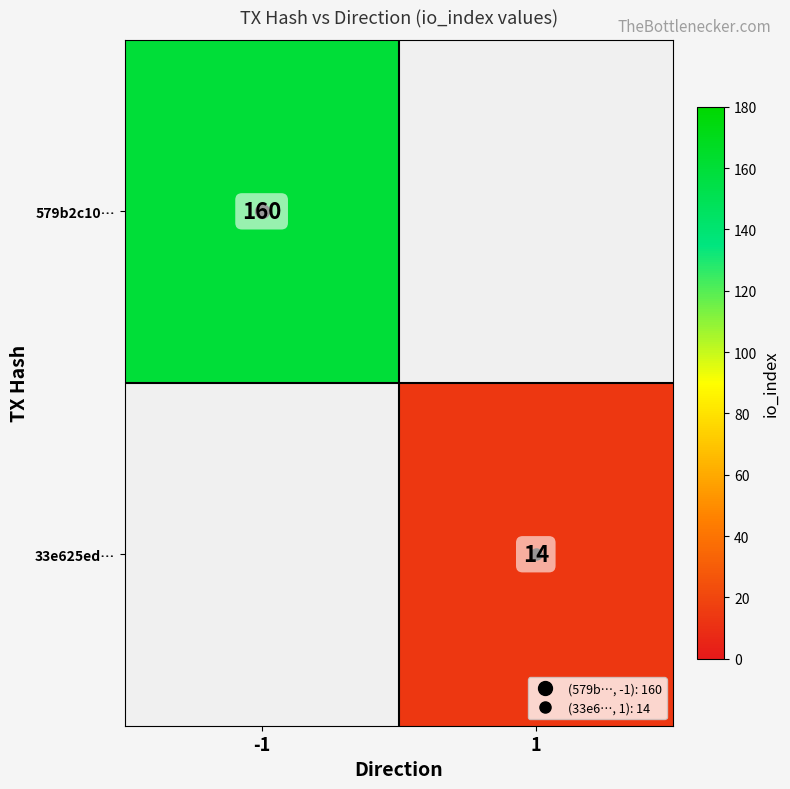

True or false: 33e625ed… has a value of 14.0 at 1.

True